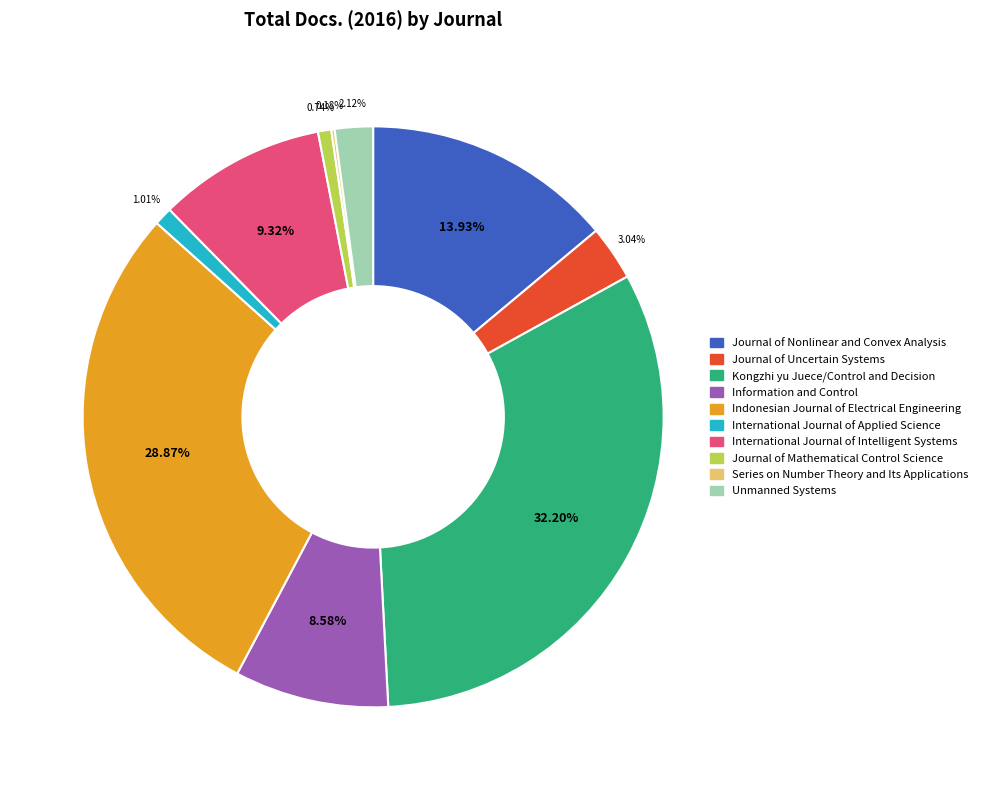

Is Unmanned Systems the majority of the pie?

No